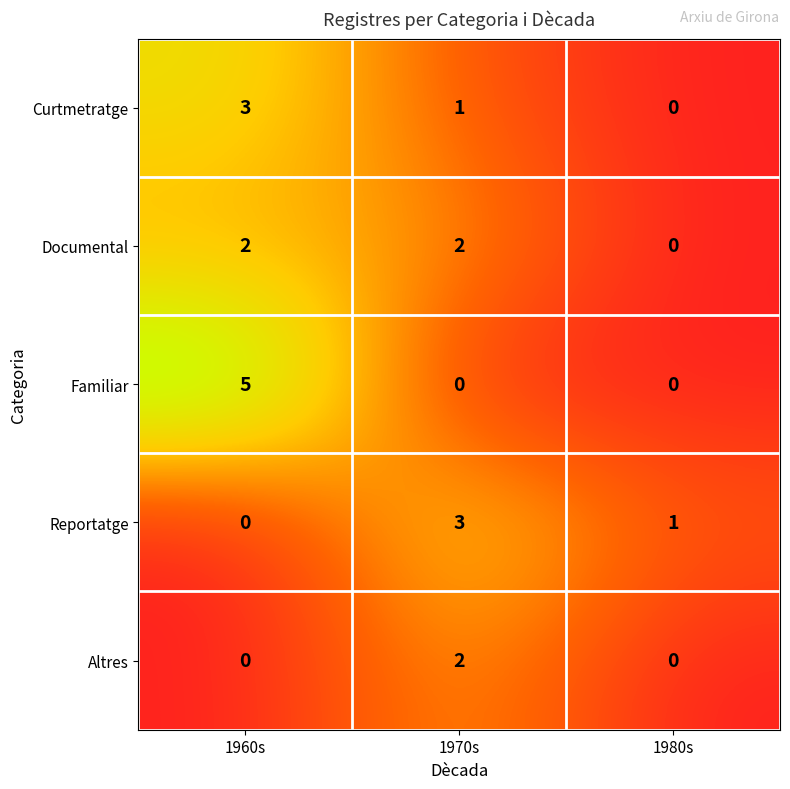

Rank the categories by Curtmetratge value from lowest to highest.

1980s, 1970s, 1960s